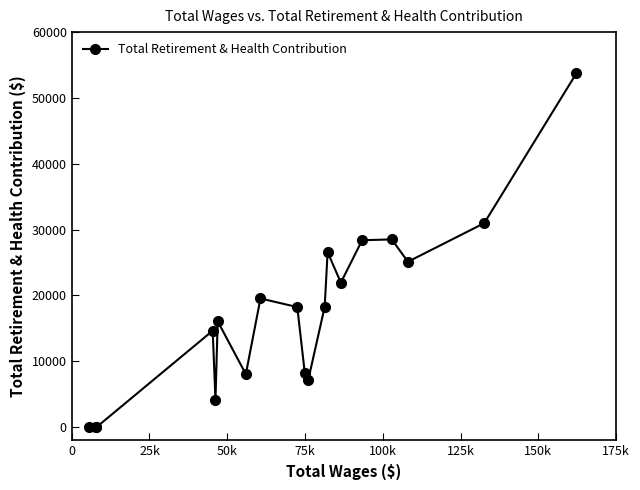

What is the greatest value displayed?

53769